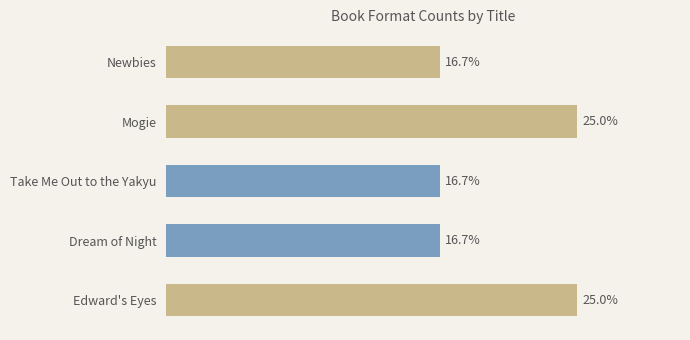

What is the label of the 5th bar from the bottom?

Newbies